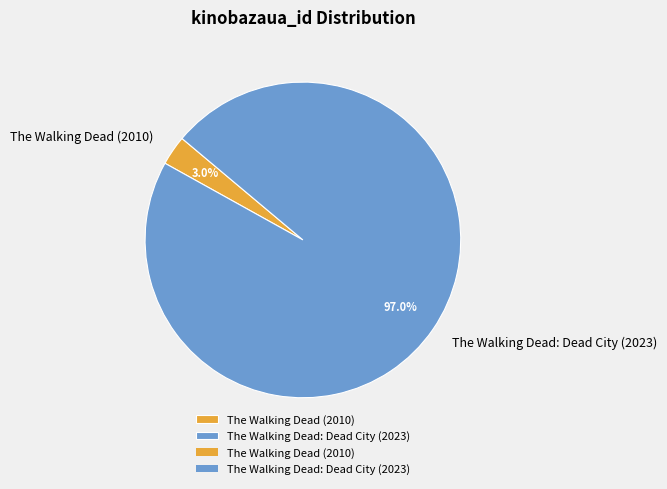

Is The Walking Dead: Dead City (2023) the majority of the pie?

Yes